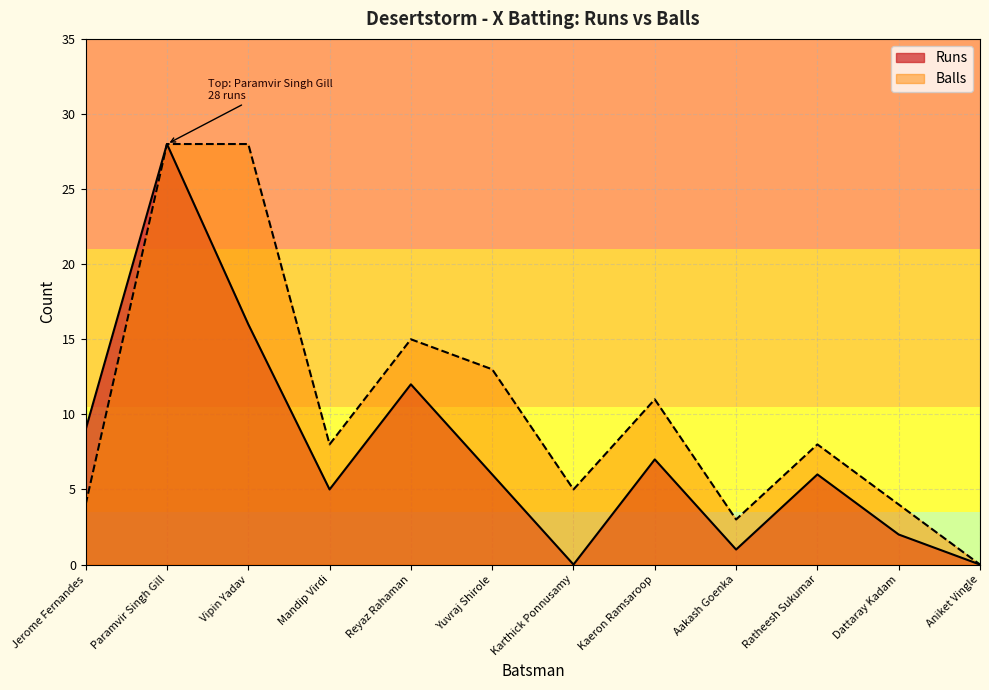

At which label does Balls reach its peak?

Paramvir Singh Gill